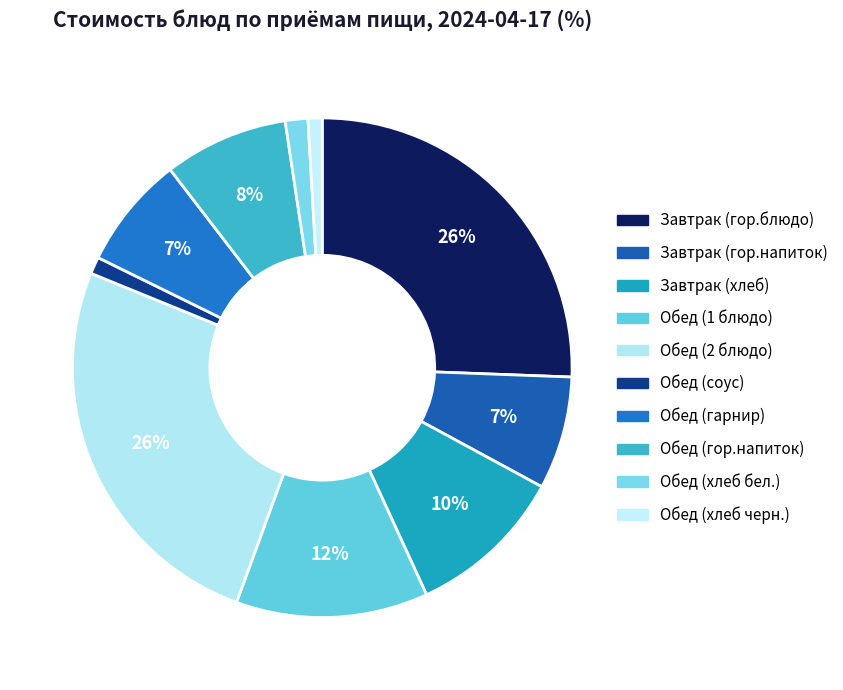

Between Завтрак (гор.блюдо) and Обед (соус), which is larger?

Завтрак (гор.блюдо)